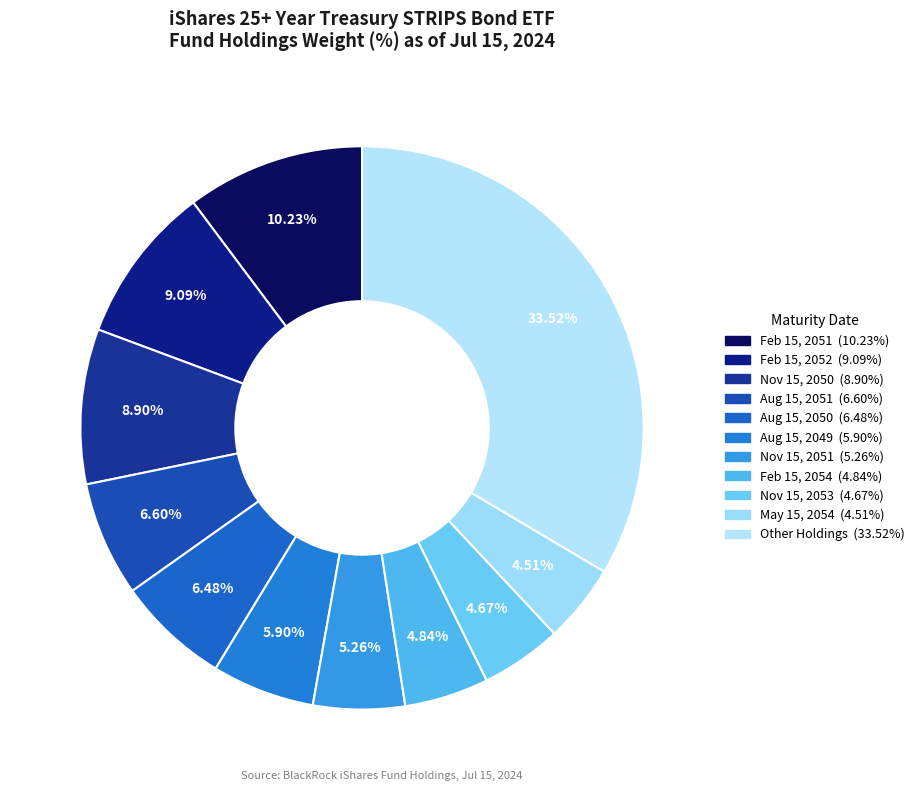

How many slices are in this pie chart?

11